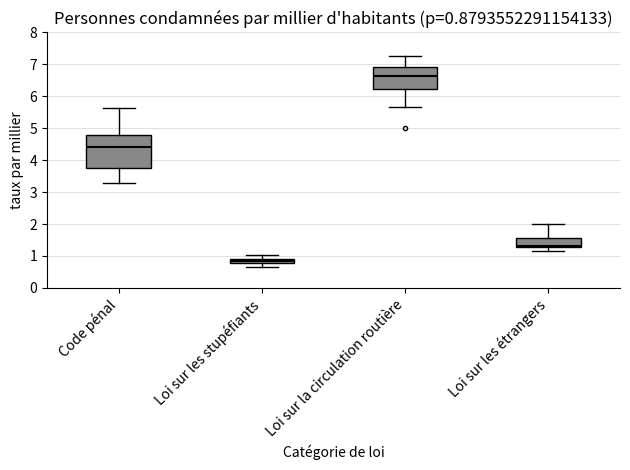

Which box is the tallest, from its lower edge to its upper edge?

Code pénal